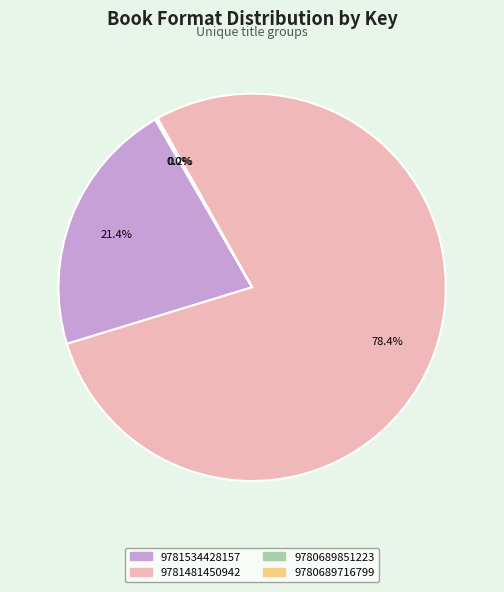

What is the largest slice in the pie chart?

9781481450942